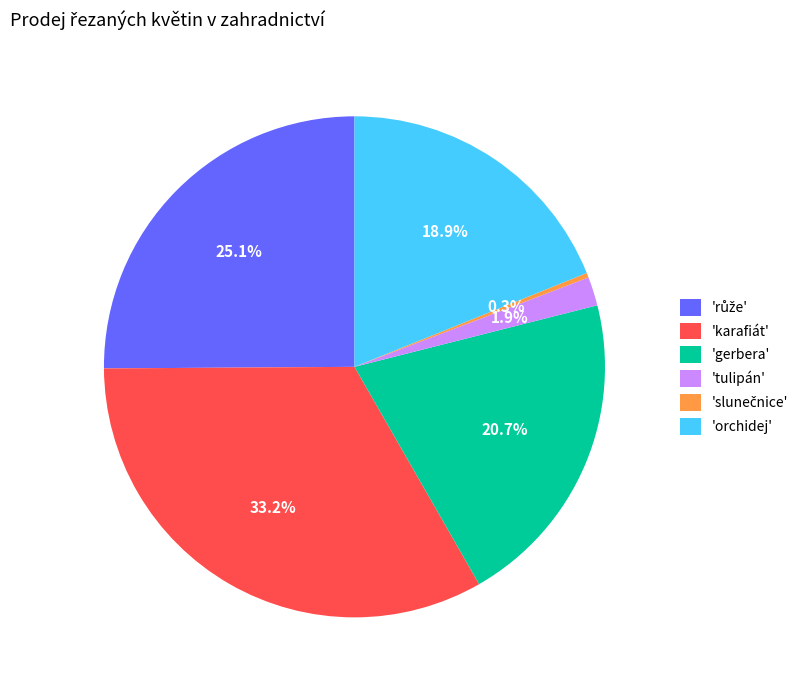

What portion of the pie excludes 'orchidej'?

81.1%